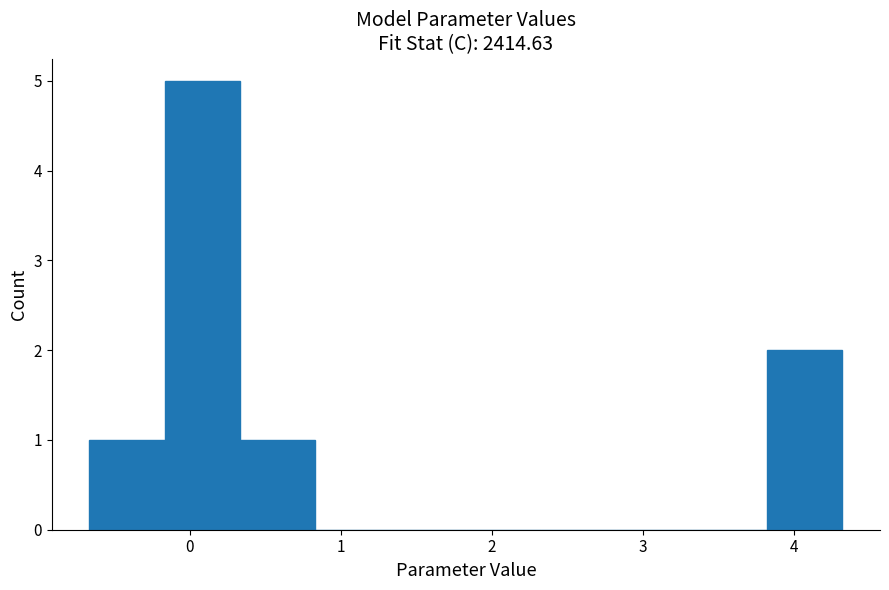

Reading left to right, list every bar in this chart as the range it spans on the x-axis followed by its height. Neither the bar edges nor the heights are printed on the chart, so give them approximately, as read against the axes.

-0.7 to -0.2: 1
-0.2 to 0.3: 5
0.3 to 0.8: 1
0.8 to 1.3: 0
1.3 to 1.8: 0
1.8 to 2.3: 0
2.3 to 2.8: 0
2.8 to 3.3: 0
3.3 to 3.8: 0
3.8 to 4.3: 2